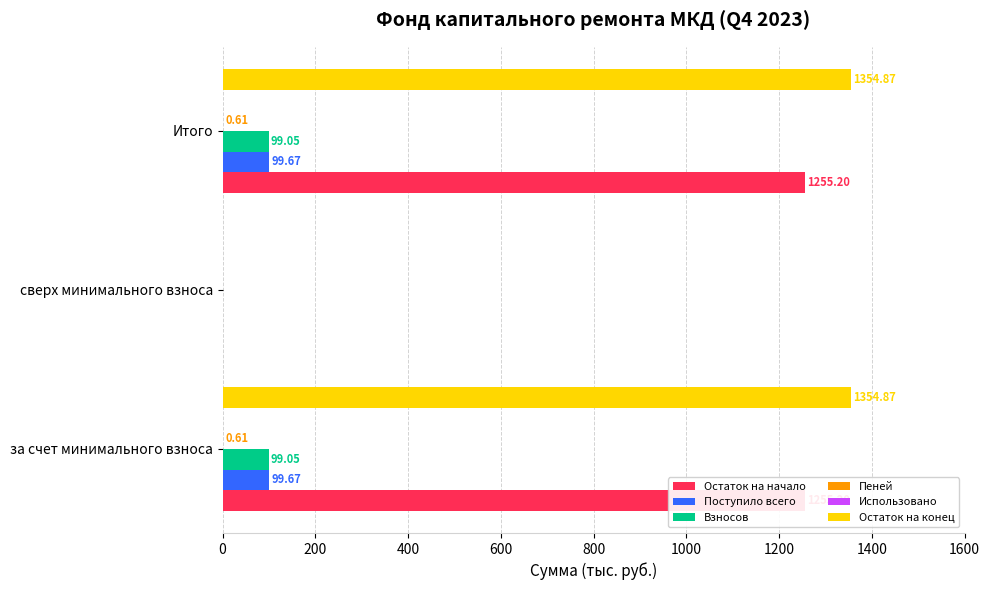

What are all the series names shown in the legend?

Остаток на начало, Поступило всего, Взносов, Пеней, Использовано, Остаток на конец